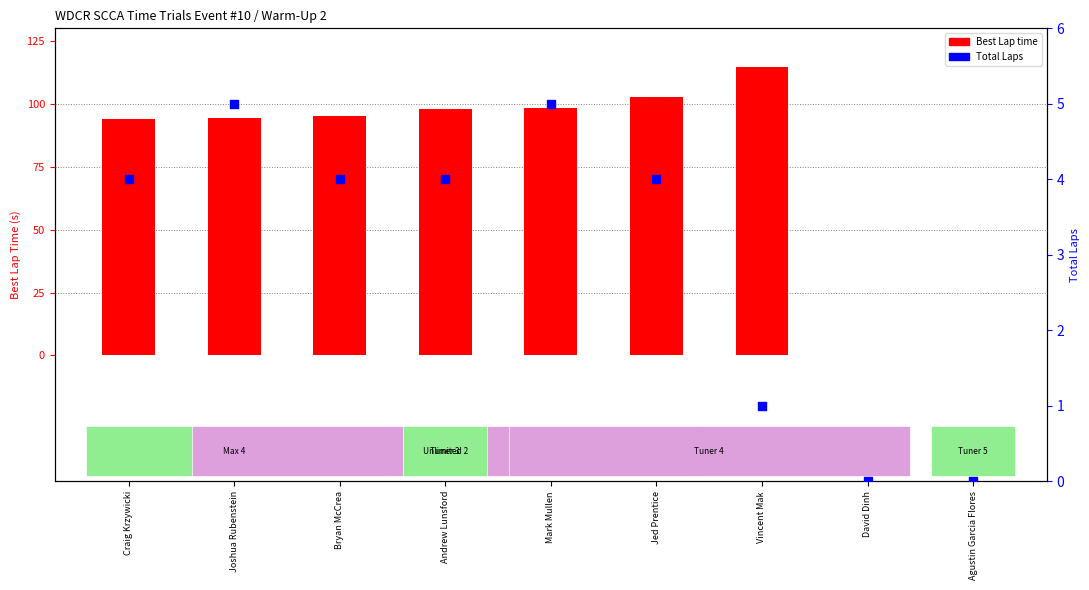

Is the value of Best Lap time at Vincent Mak greater than the value of Total Laps at Agustin Garcia Flores?

Yes